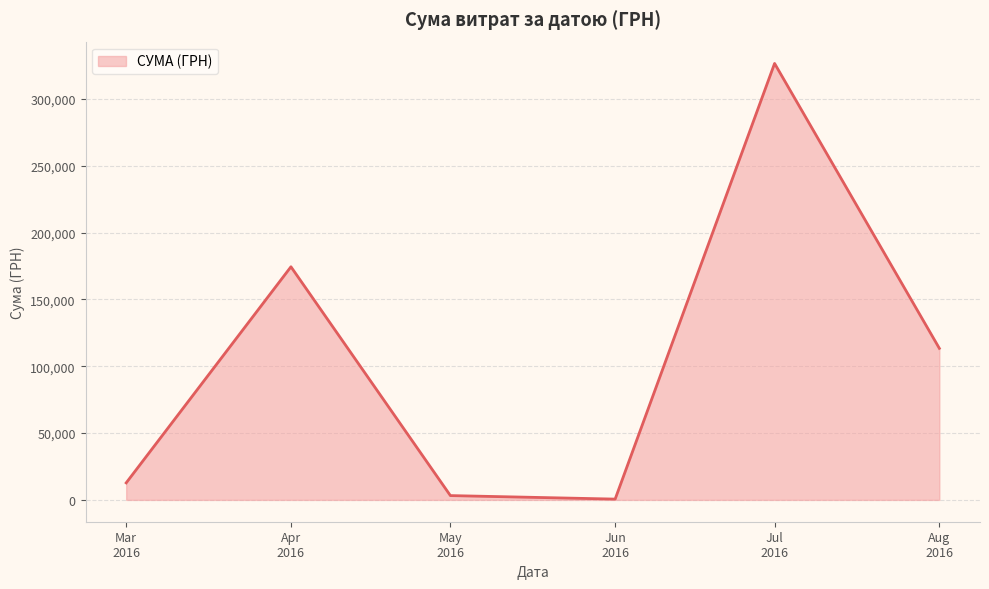

What is the average value?

105163.0